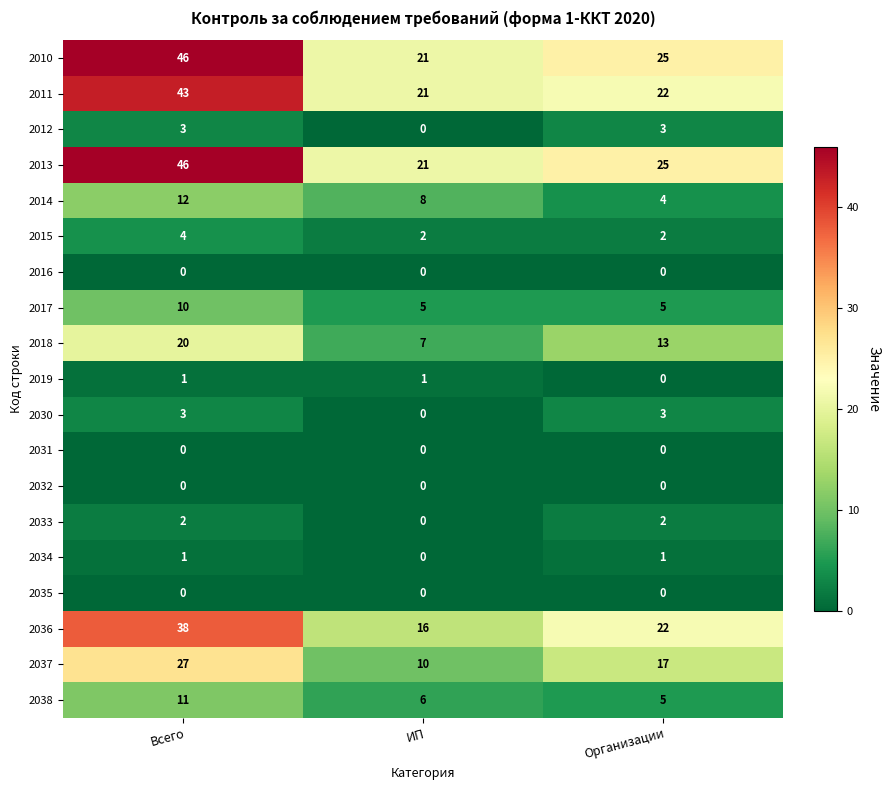

What is the total value across all series at Всего?

267